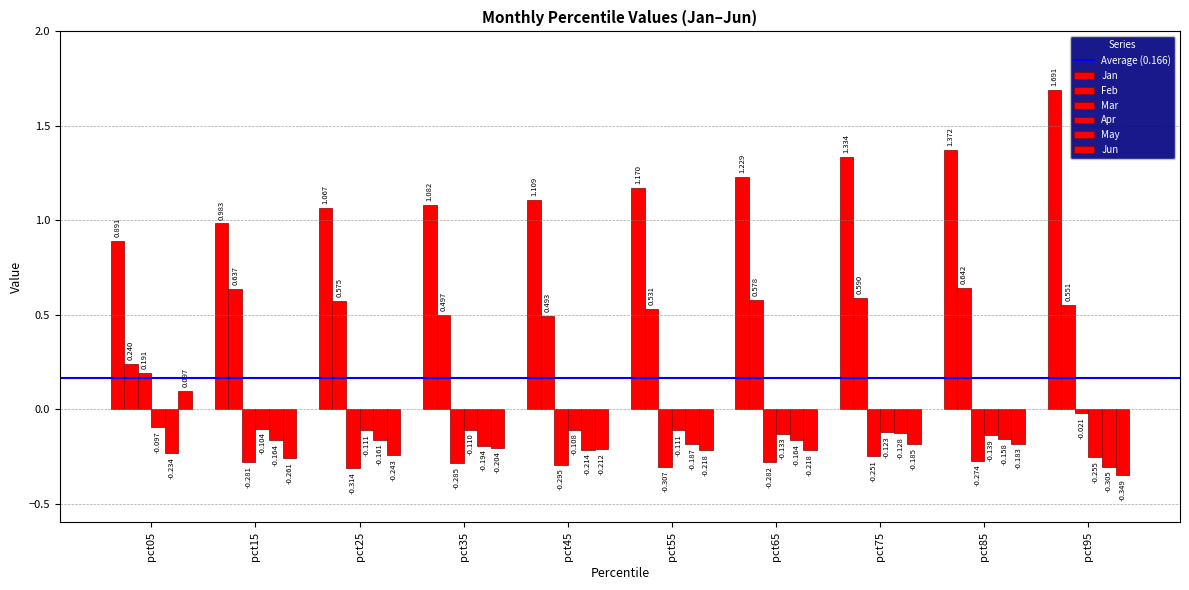

Which series has the widest spread of values?

Jan